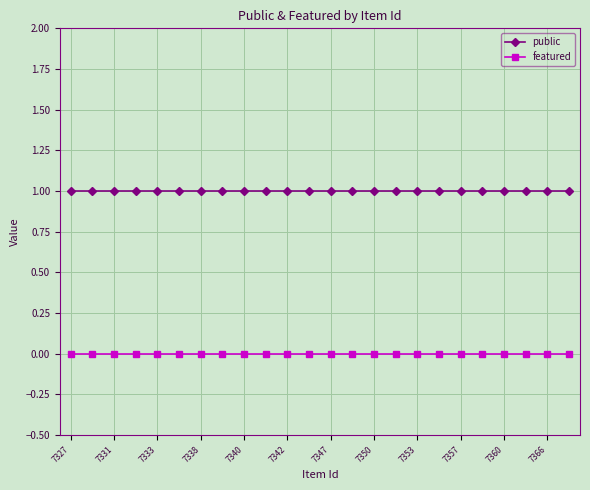

Rank the series by their maximum value, from highest to lowest.

public, featured